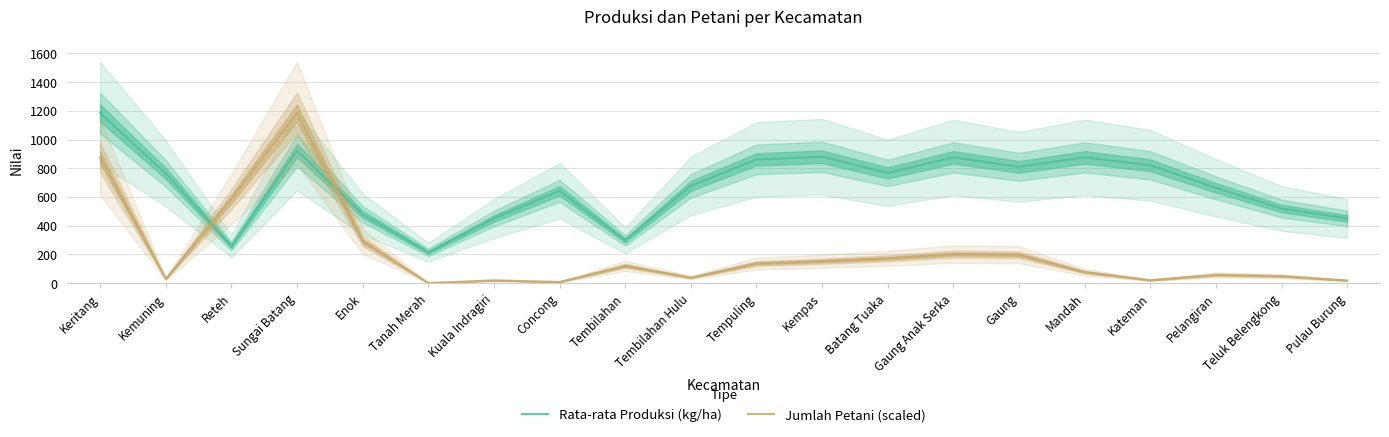

What is the sum of the Rata-rata Produksi (kg/ha) values at Kemuning and Pelangiran?

1428.0